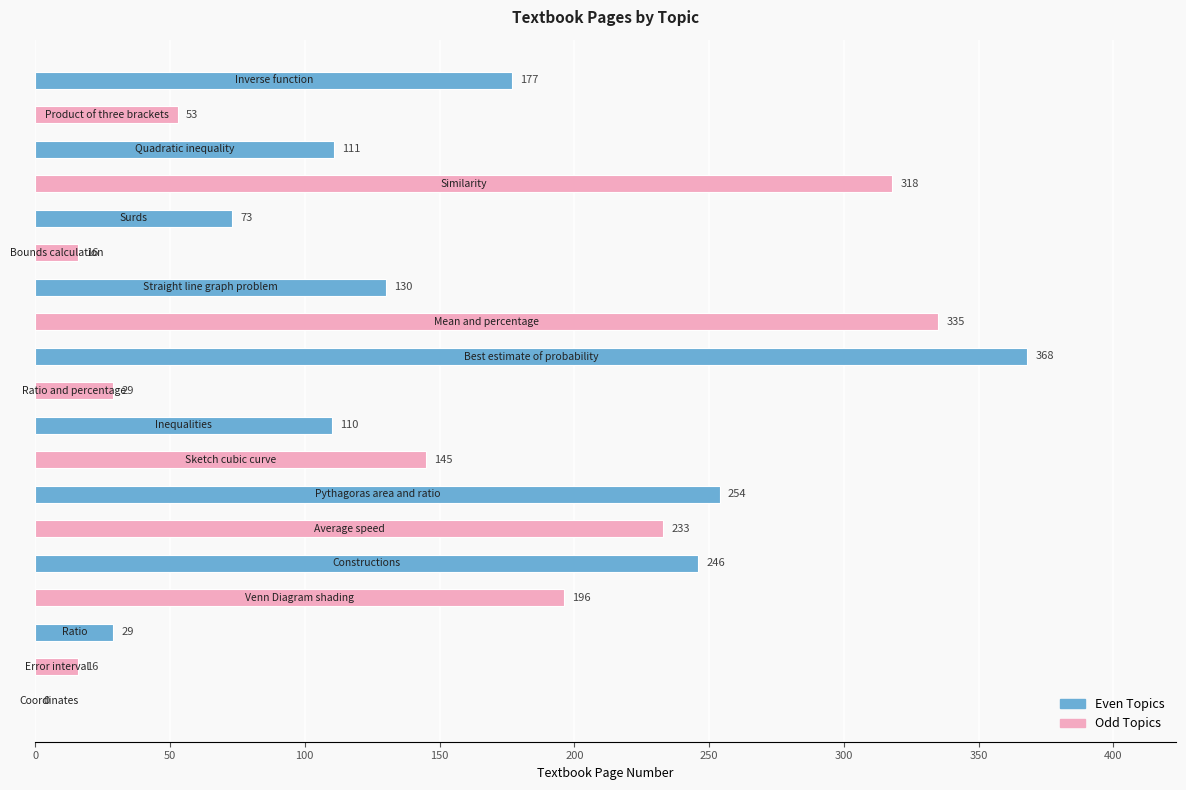

What is the maximum value shown in the chart?

368